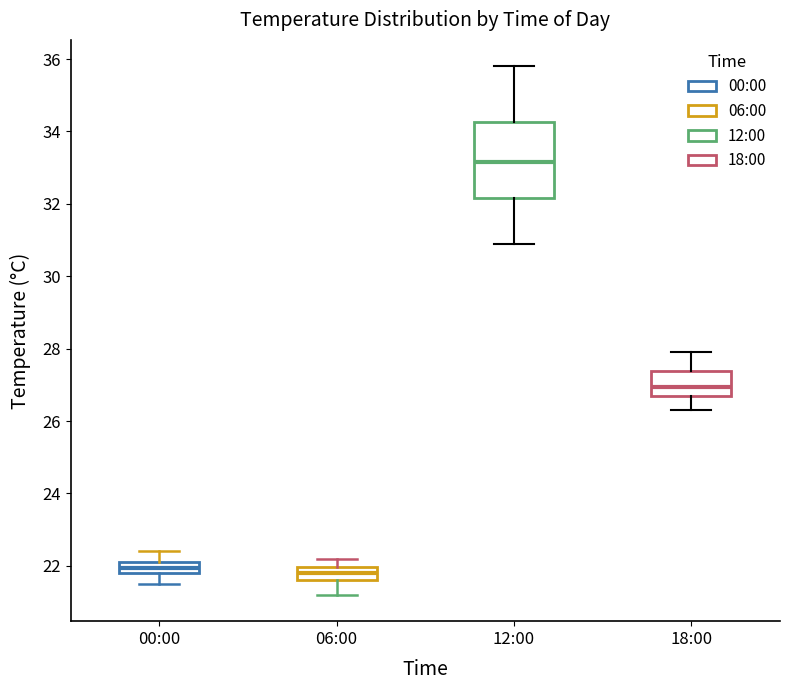

Reading left to right, transcribe this box plot: for each box, give where its median line is, the range the box spans, and where its two whiskers end, as read against the y-axis. The values are not printed on the chart, so give them approximately, as read against the axis.

00:00: median 22.0, box 21.8 to 22.2, whiskers 21.6 to 22.4
06:00: median 21.8, box 21.6 to 22.0, whiskers 21.2 to 22.2
12:00: median 33.2, box 32.2 to 34.2, whiskers 31.0 to 35.8
18:00: median 27.0, box 26.8 to 27.4, whiskers 26.4 to 28.0